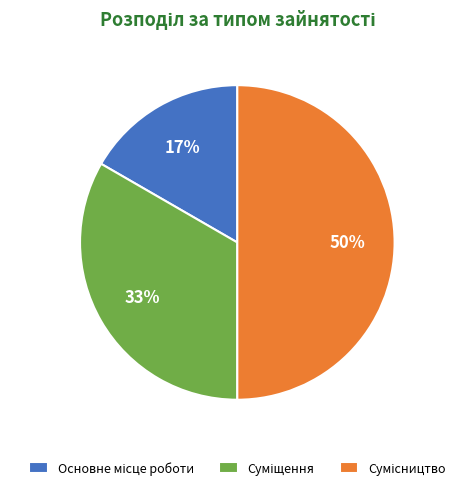

To the nearest percent, what is the difference between the largest and smallest slice percentages?

33%